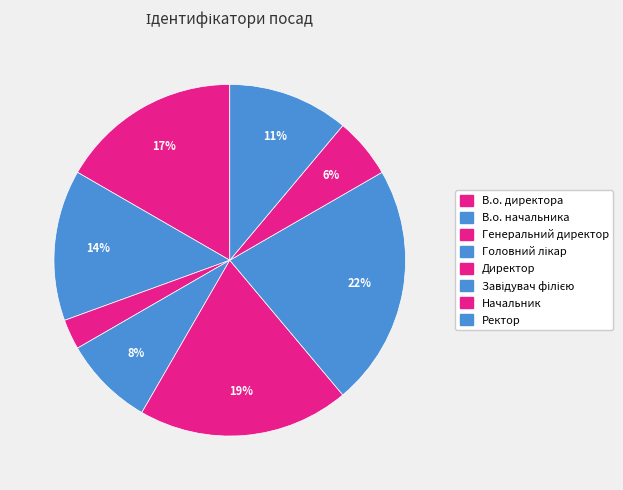

Approximately how many times larger is the value at Завідувач філією compared to Генеральний директор?

8.0